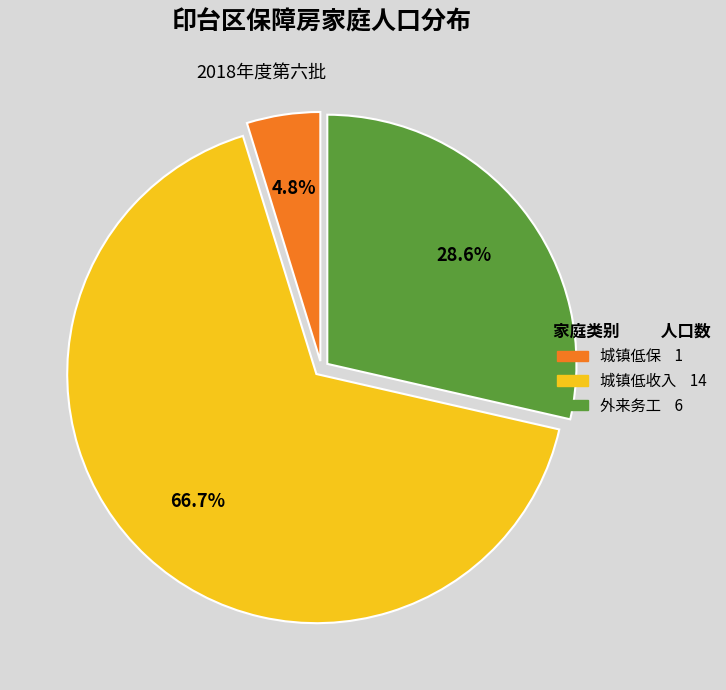

Is there a majority slice in this chart?

Yes